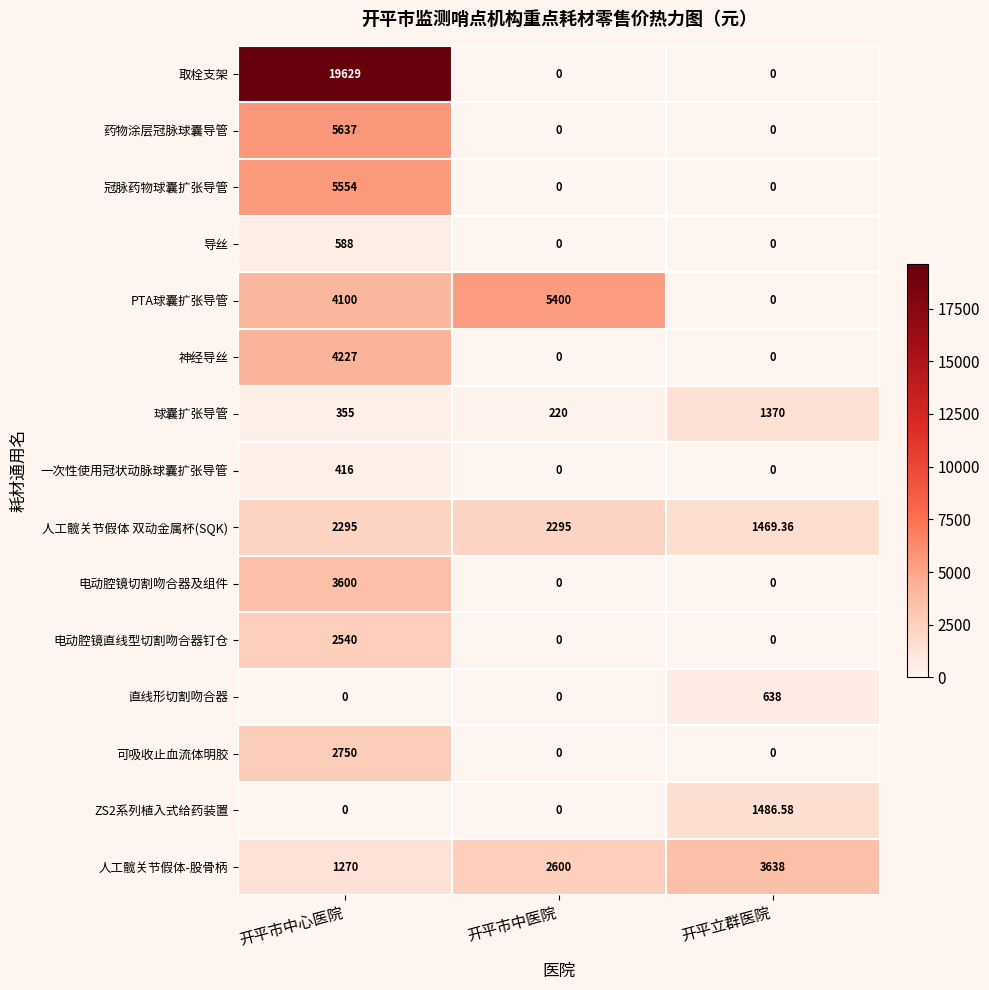

At which label is PTA球囊扩张导管 closest to 2700?

开平市中心医院